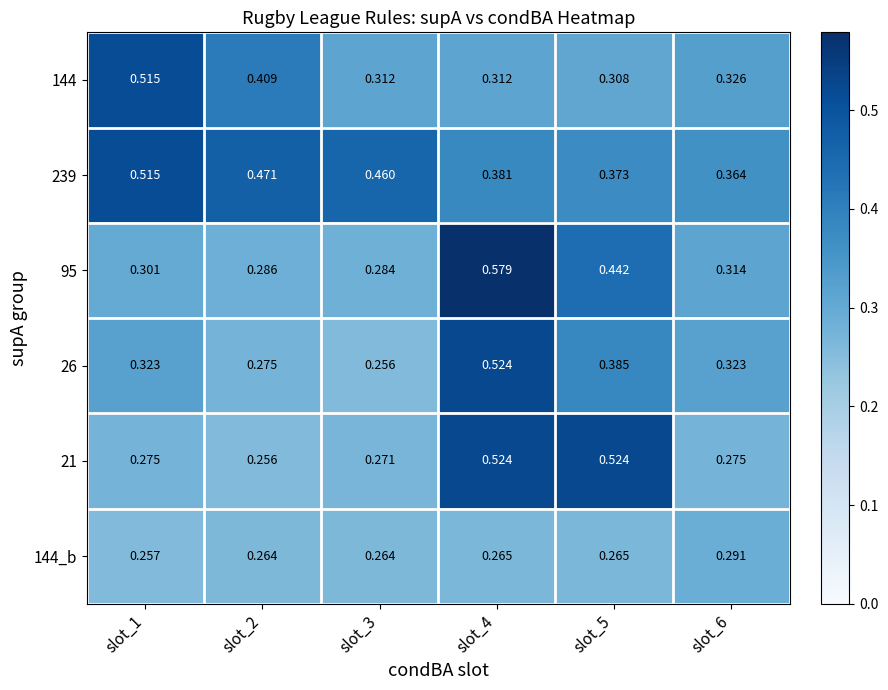

Which series has the largest range (max minus min)?

95